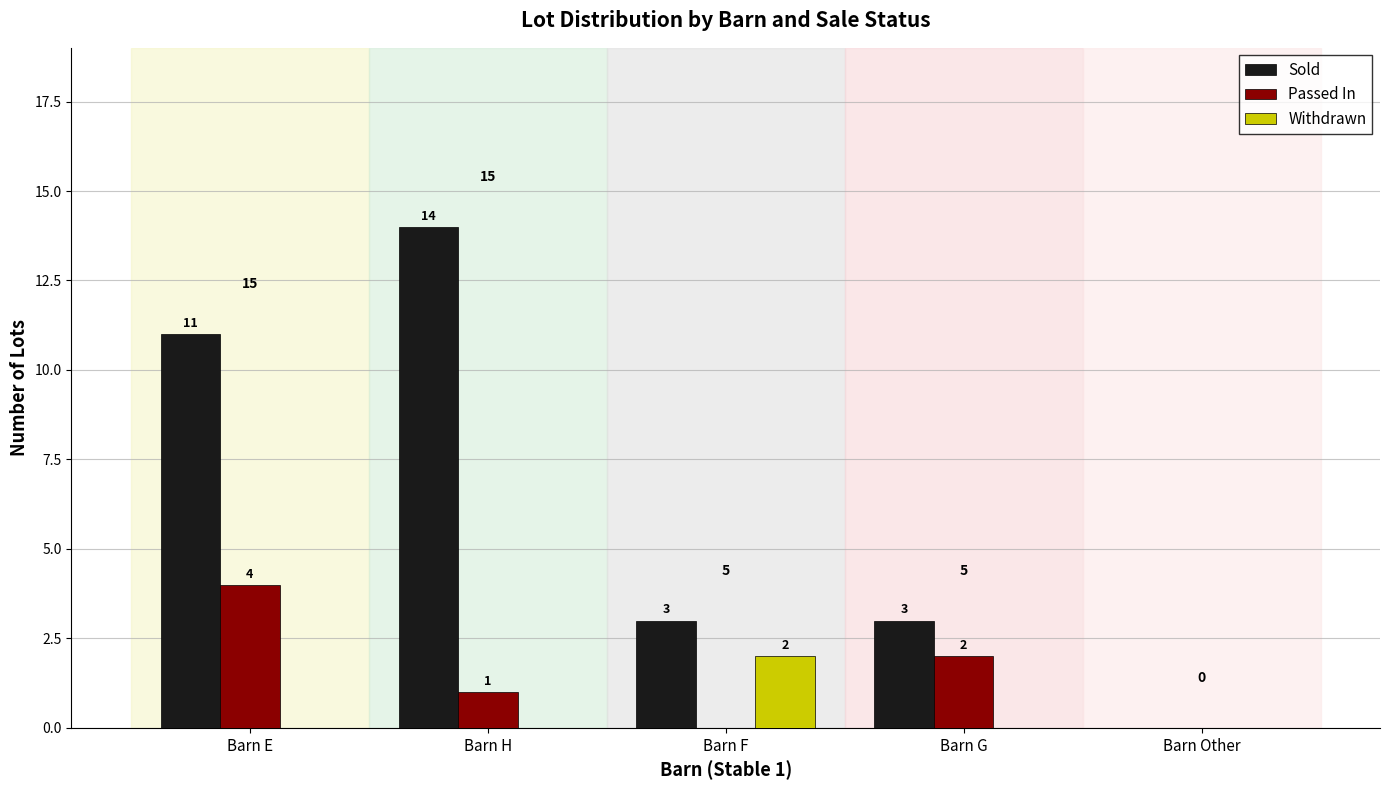

Which series changed the most between Barn E and Barn G?

Sold